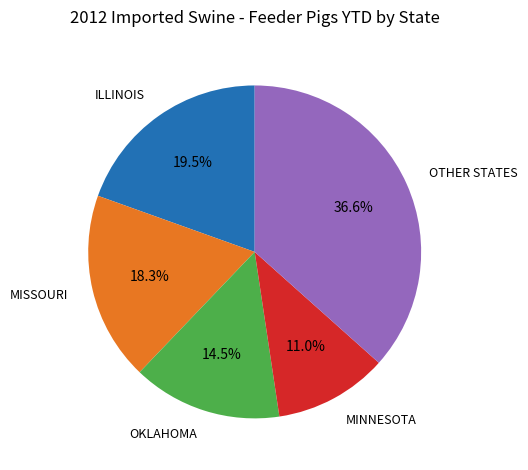

Does MISSOURI account for over 50% of the chart?

No